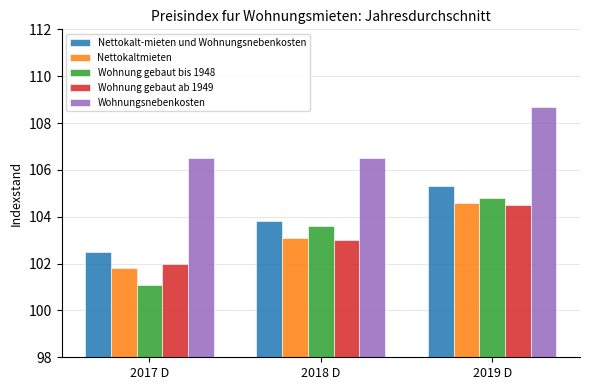

What is the maximum value shown in the chart?

108.7